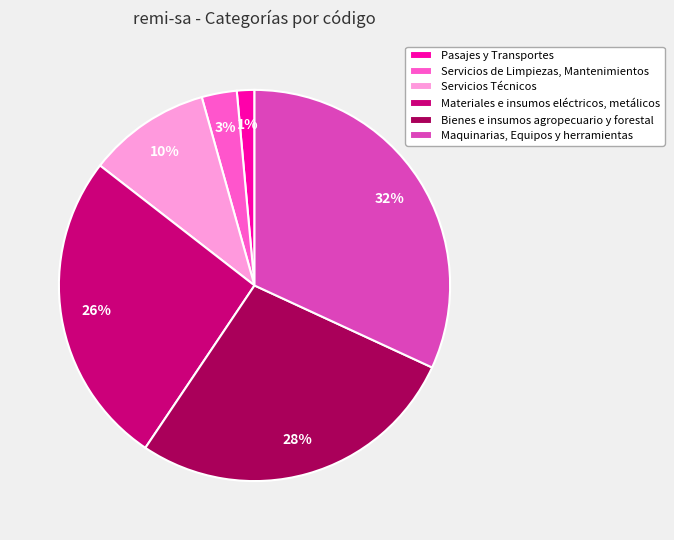

To the nearest percent, what percentage of the pie is Servicios Técnicos?

10%